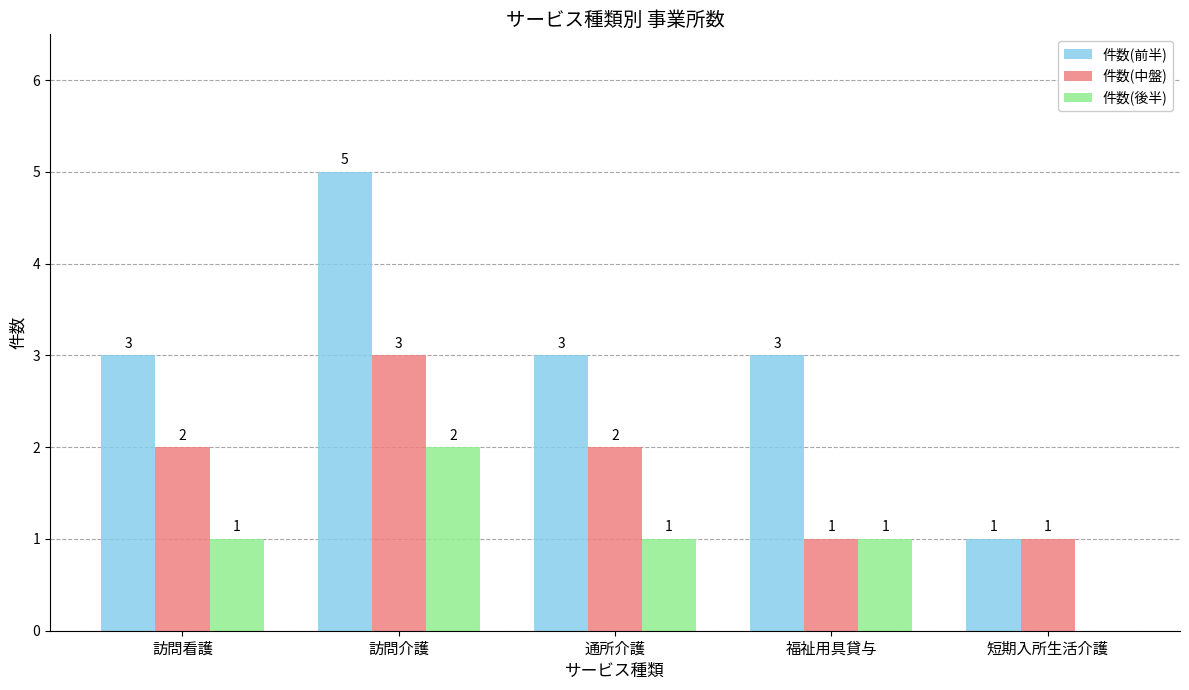

How many 件数(中盤) values are between 1 and 2?

4